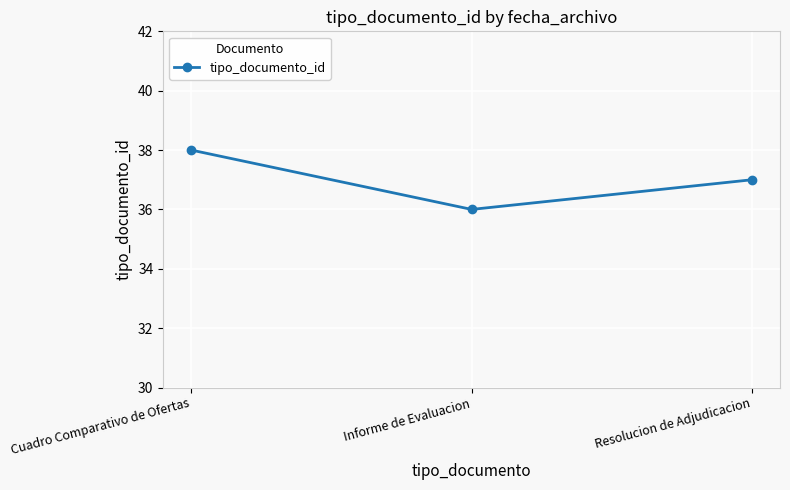

Read the value at Informe de Evaluacion.

36